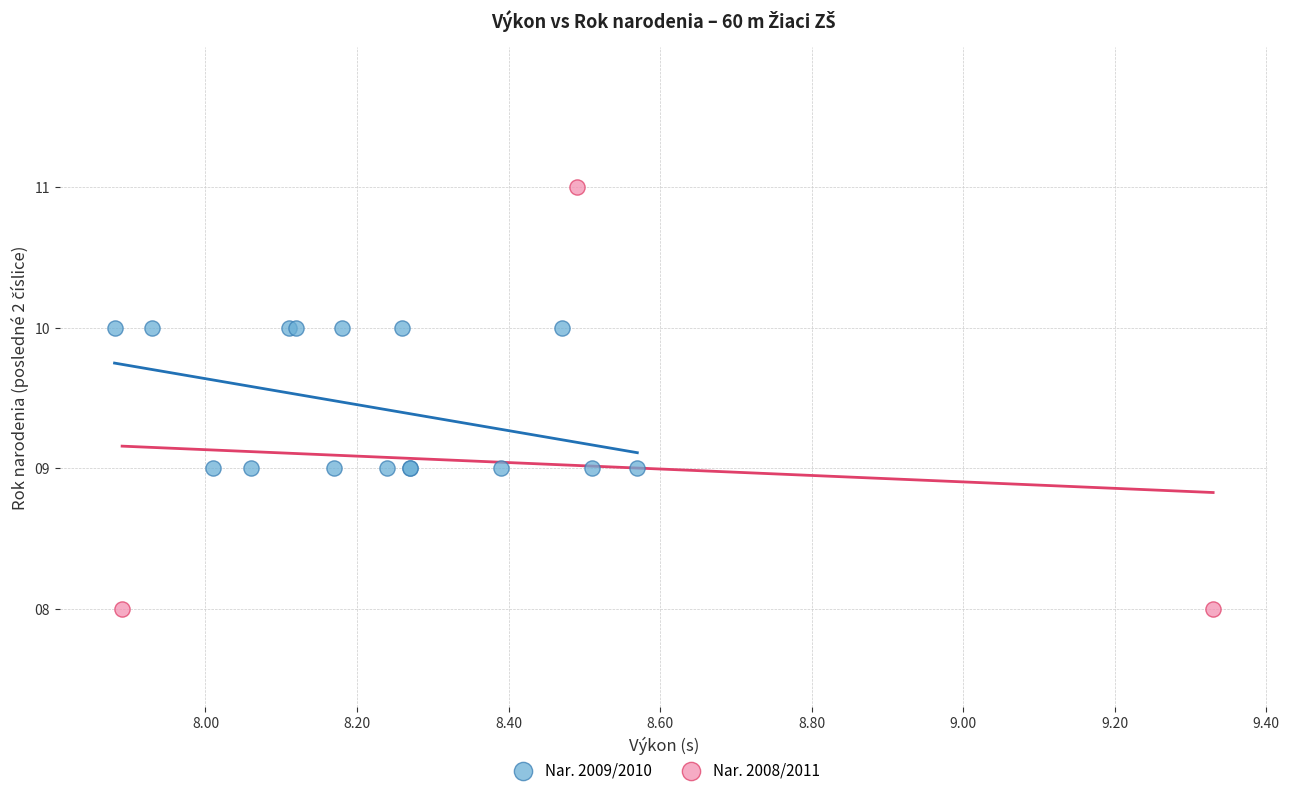

Which series reaches the minimum Y coordinate?

Nar. 2008/2011